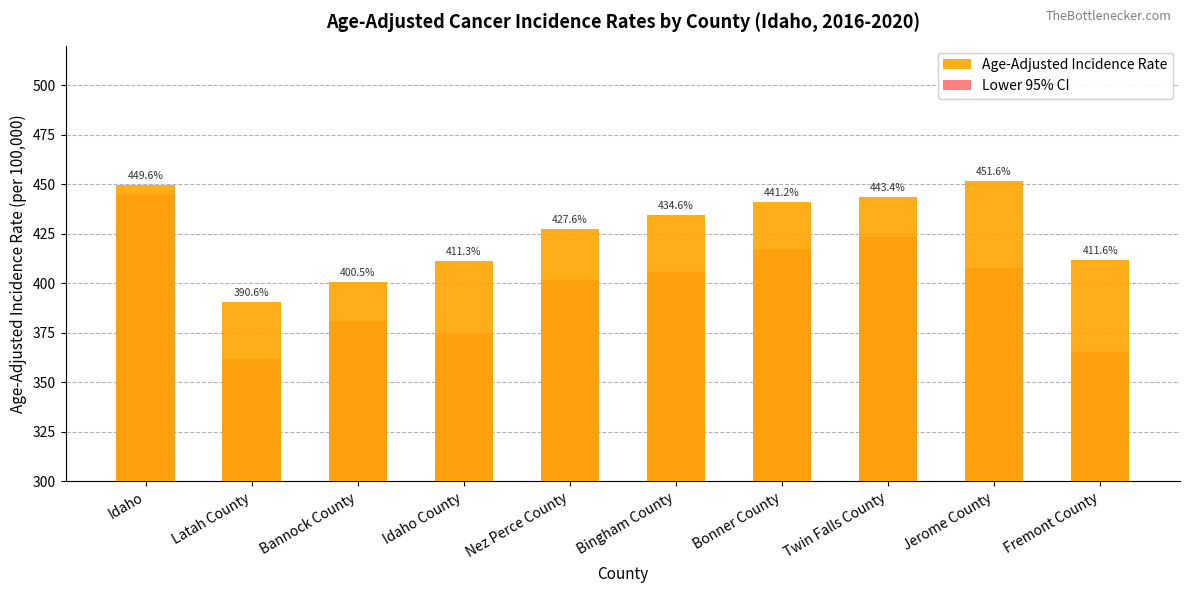

Between Bonner County and Nez Perce County, which is larger?

Bonner County